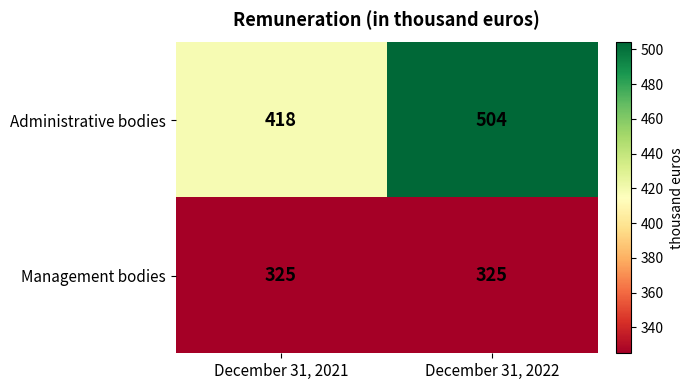

Read the Management bodies value at December 31, 2022.

325